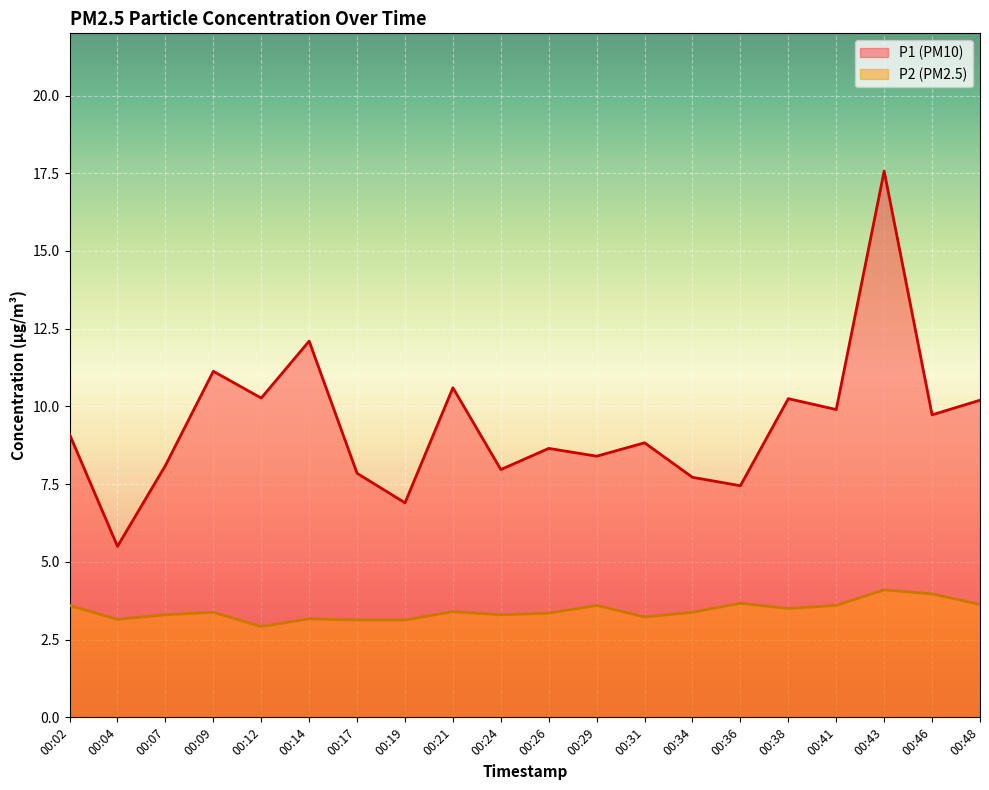

Where is the first local minimum for P2?

00:04